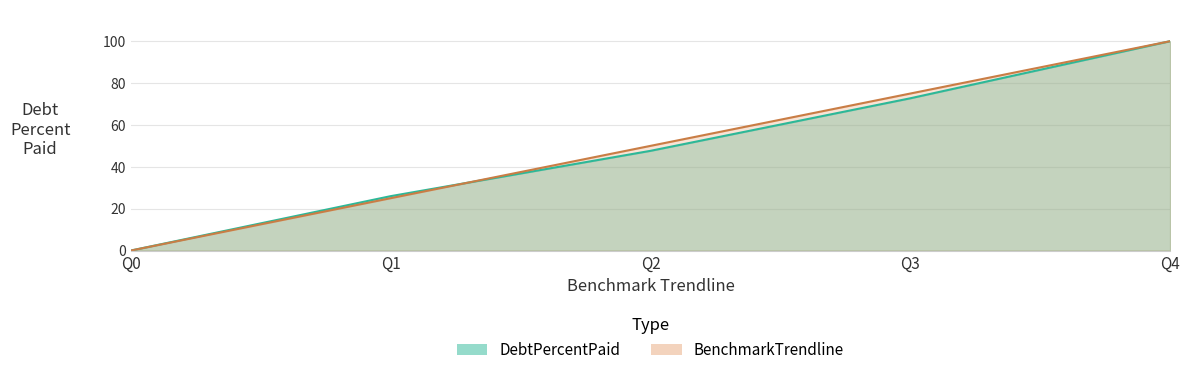

List the labels in order of DebtPercentPaid value, largest first.

Q4, Q3, Q2, Q1, Q0